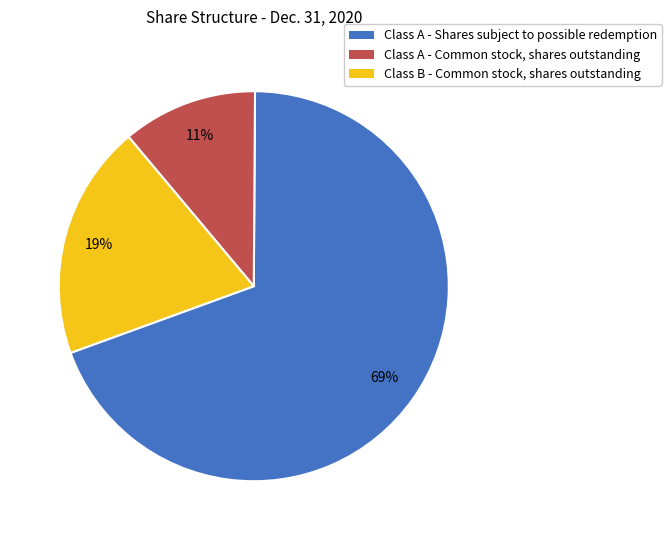

Count the number of slices in the pie.

3